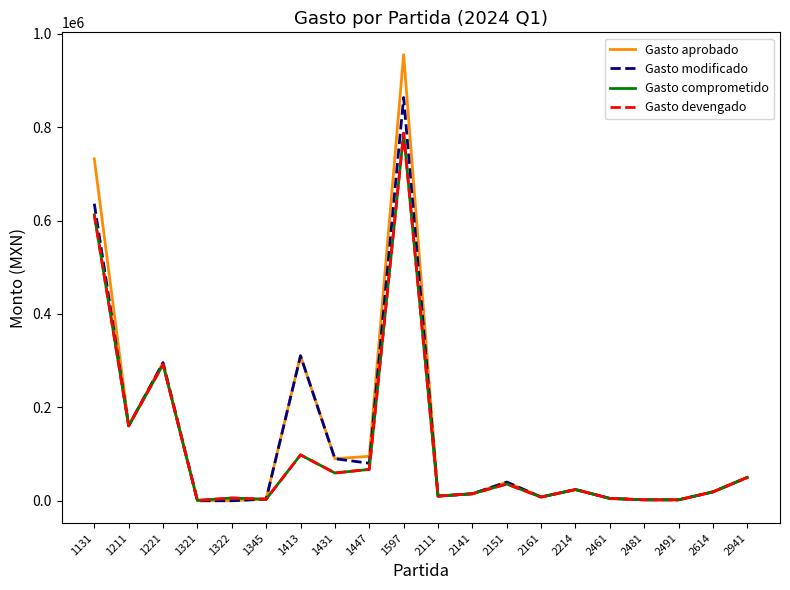

Does the chart have visible grid lines?

No